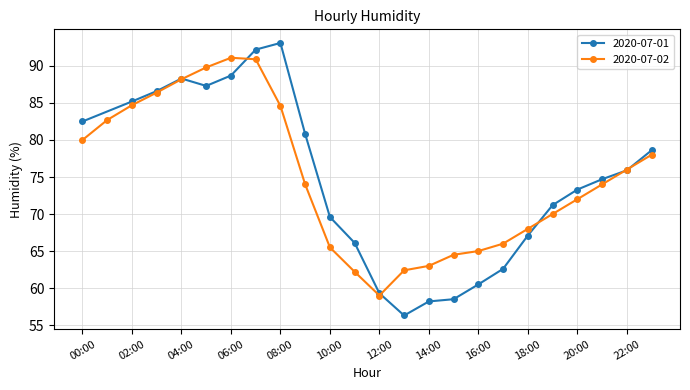

The 2020-07-02 series shows 36.3 at 08:00. True or false?

False